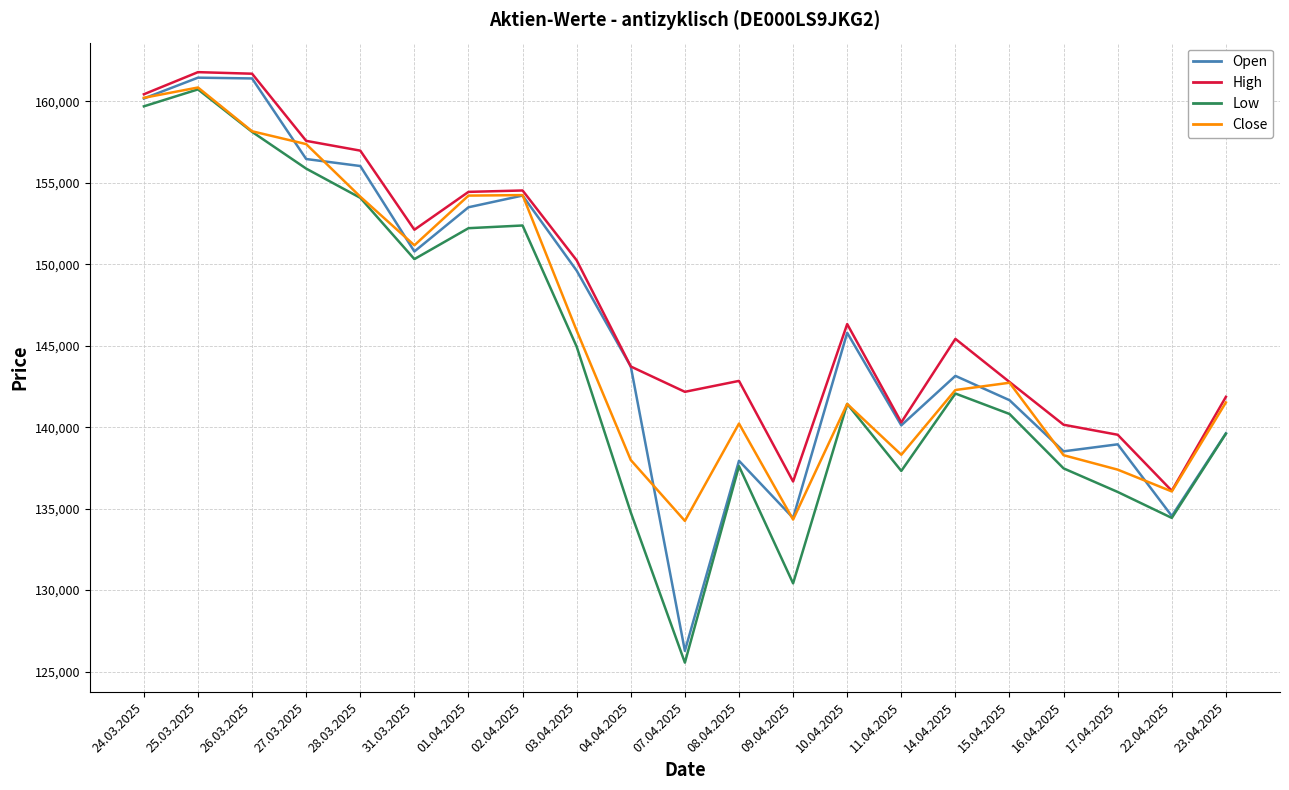

What is the sum of all Close values?

3061139